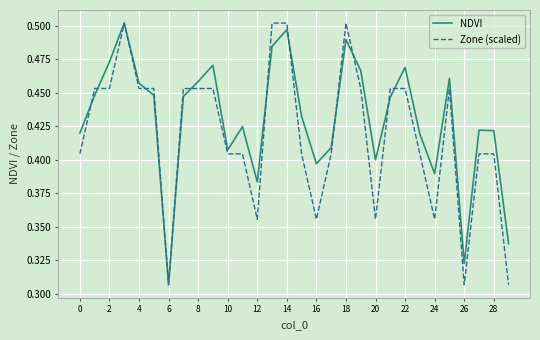

Which series has the largest total across all categories?

NDVI